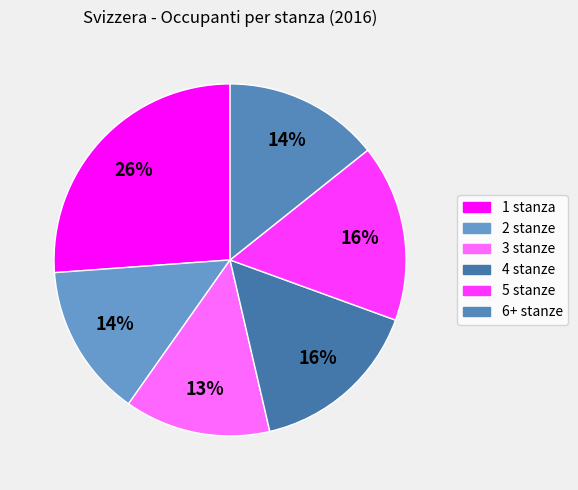

To the nearest percent, what percentage of the pie is 2 stanze?

14%